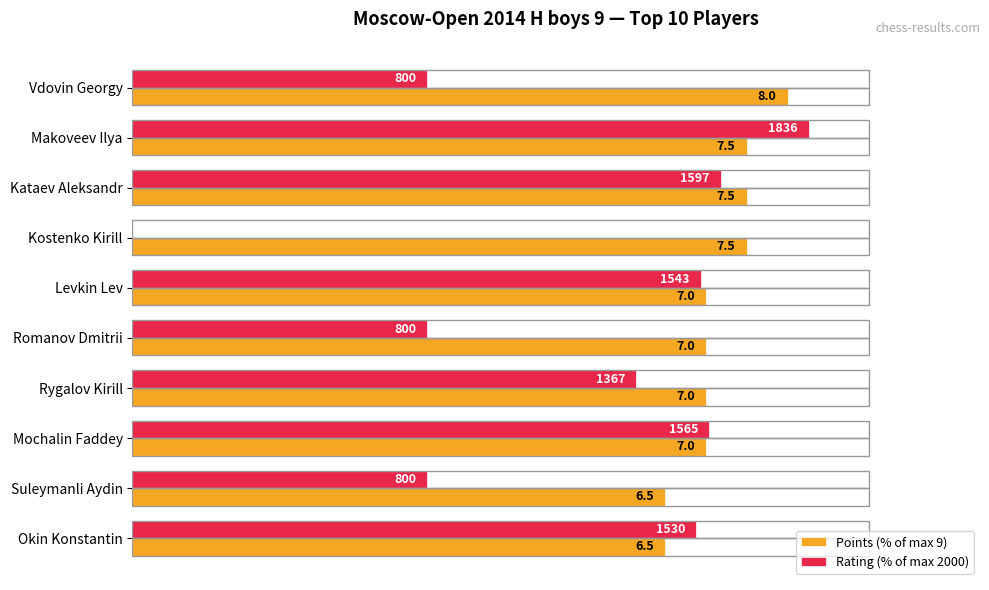

What are all the series names shown in the legend?

Points (% of max 9), Rating (% of max 2000)